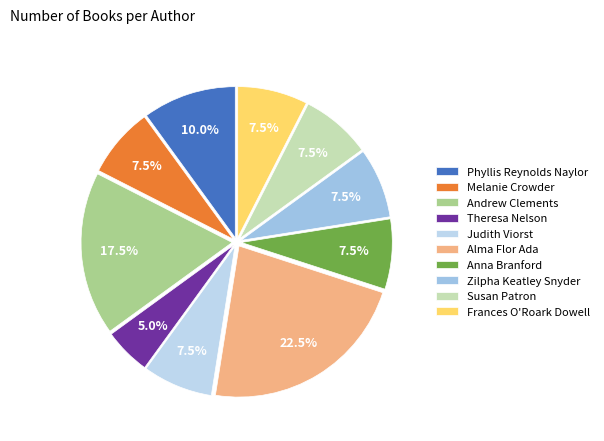

Which slice is the smallest?

Theresa Nelson